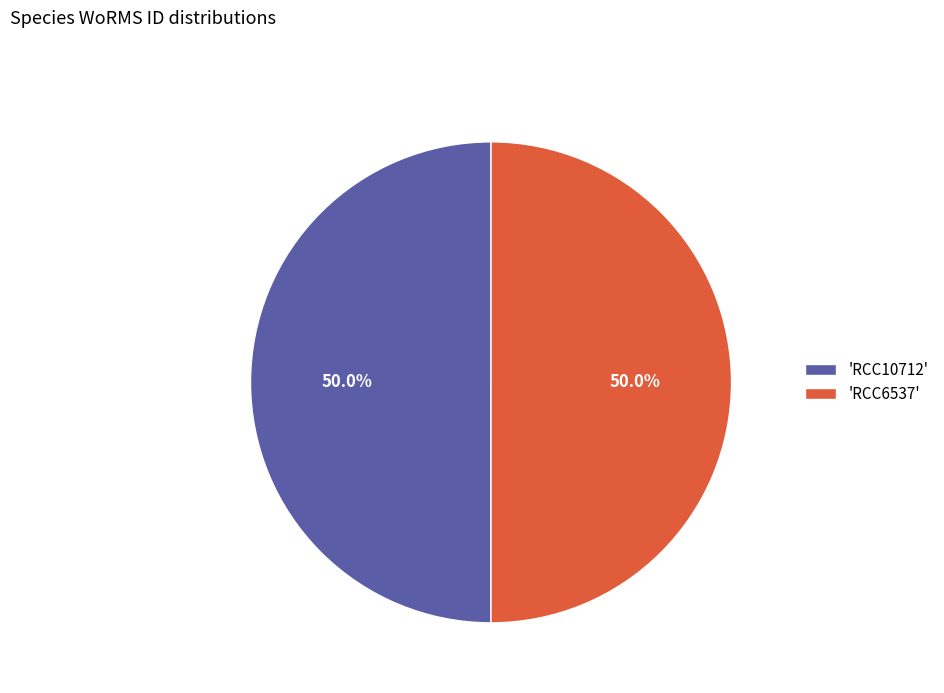

Approximately how many times larger is the value at 'RCC10712' compared to 'RCC6537'?

1.0